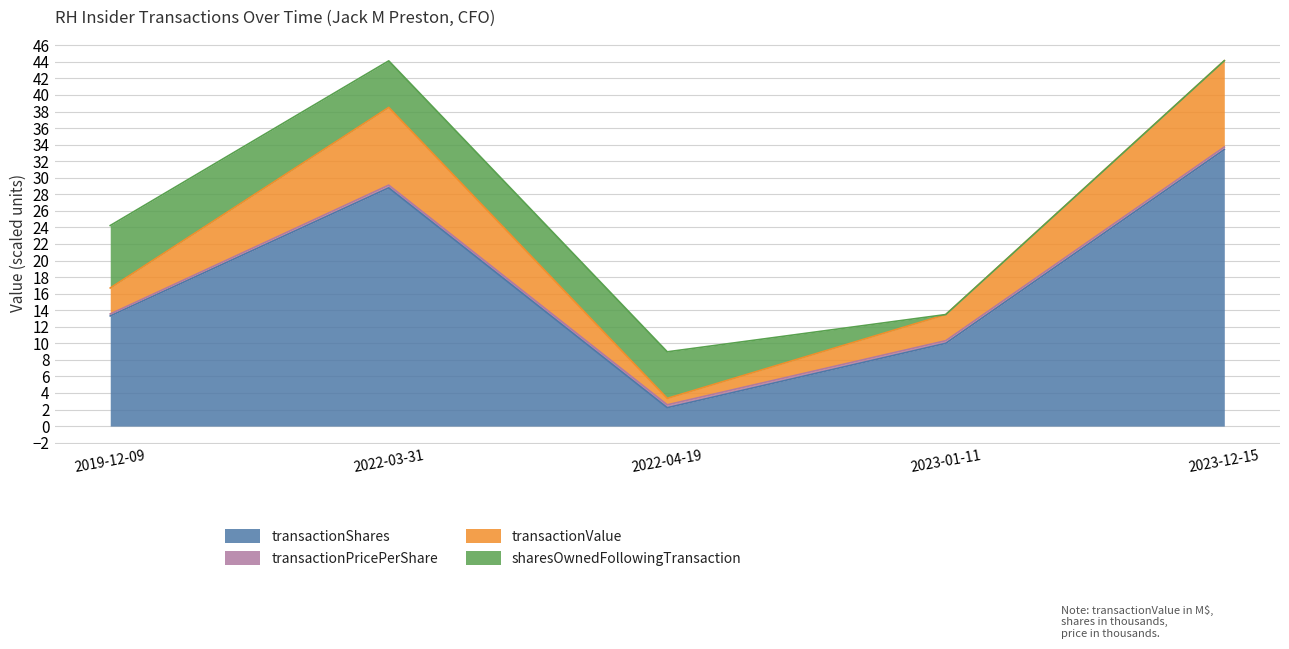

Which category has the highest value in the transactionValue series?

2023-12-15